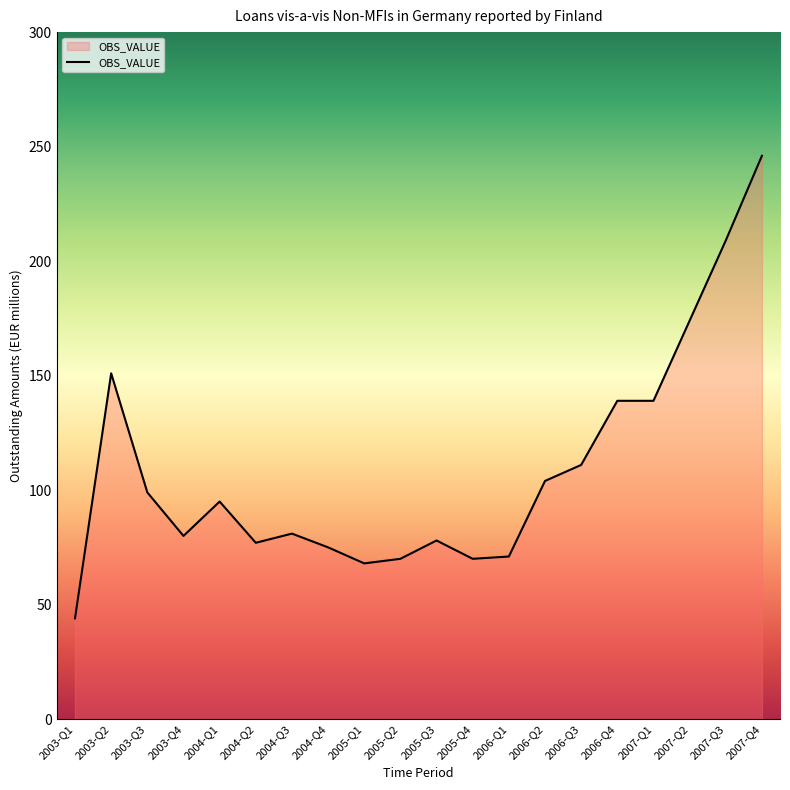

The value at 2007-Q4 is 246. True or false?

True